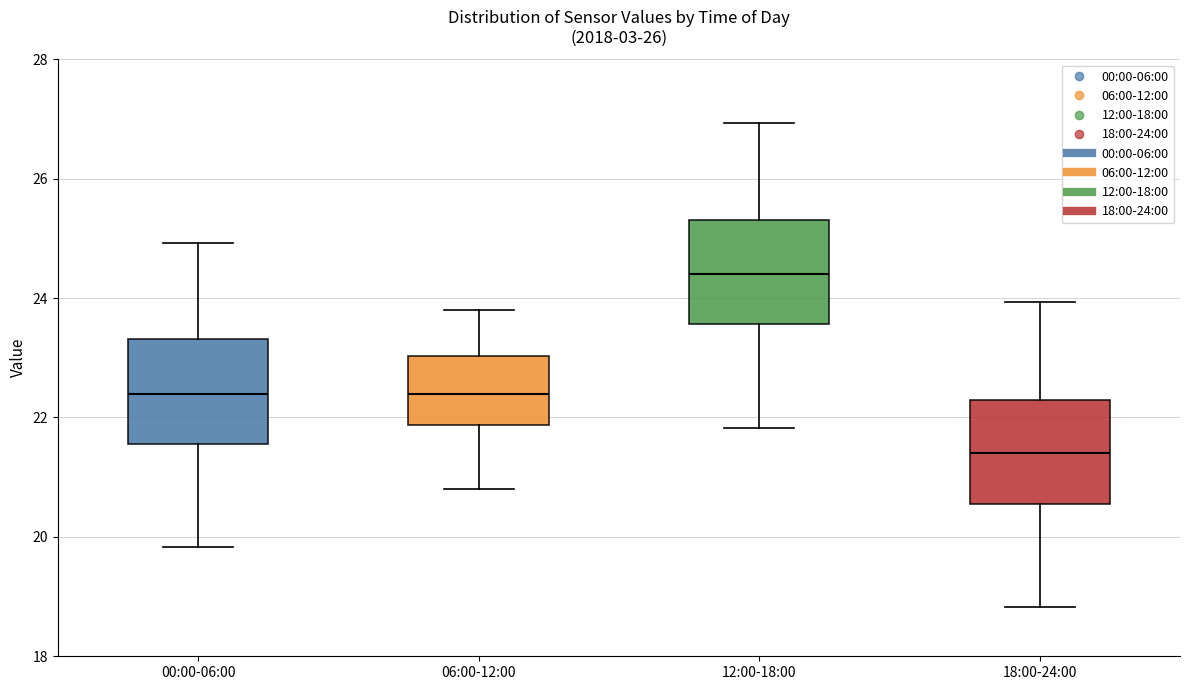

Where does the median line of the box for 00:00-06:00 sit on the y-axis? The values are not printed on the chart, so give them approximately, as read against the axis.

22.4